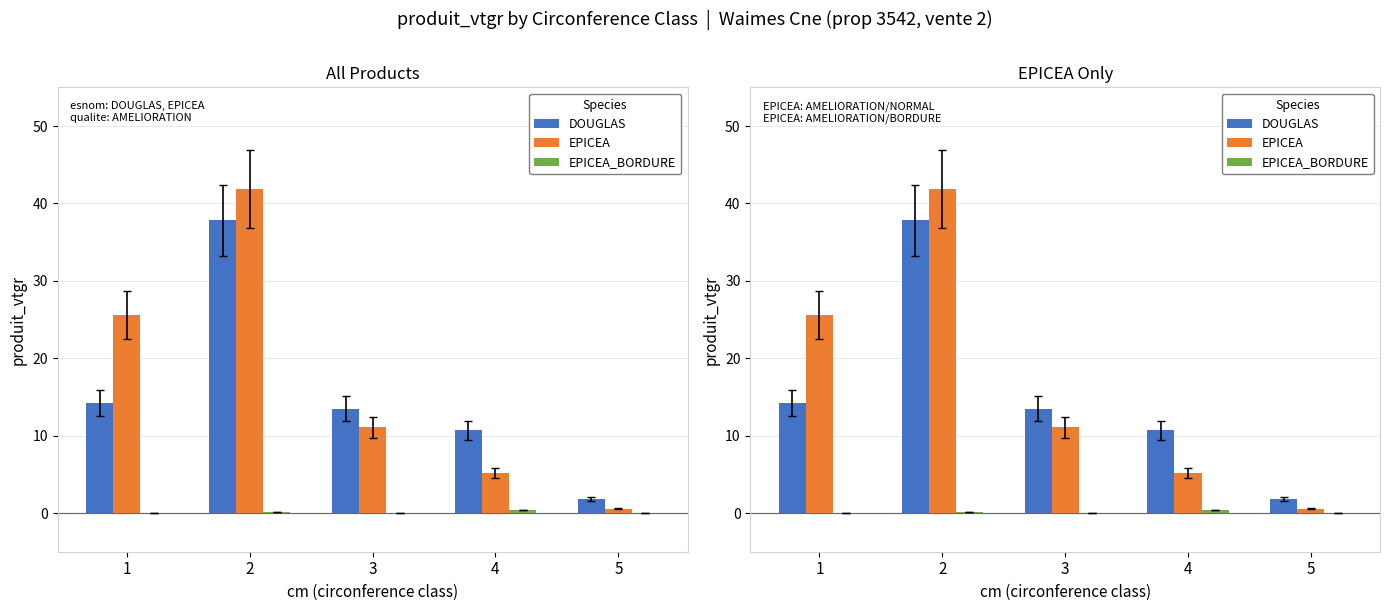

How many bars are there in total?

15